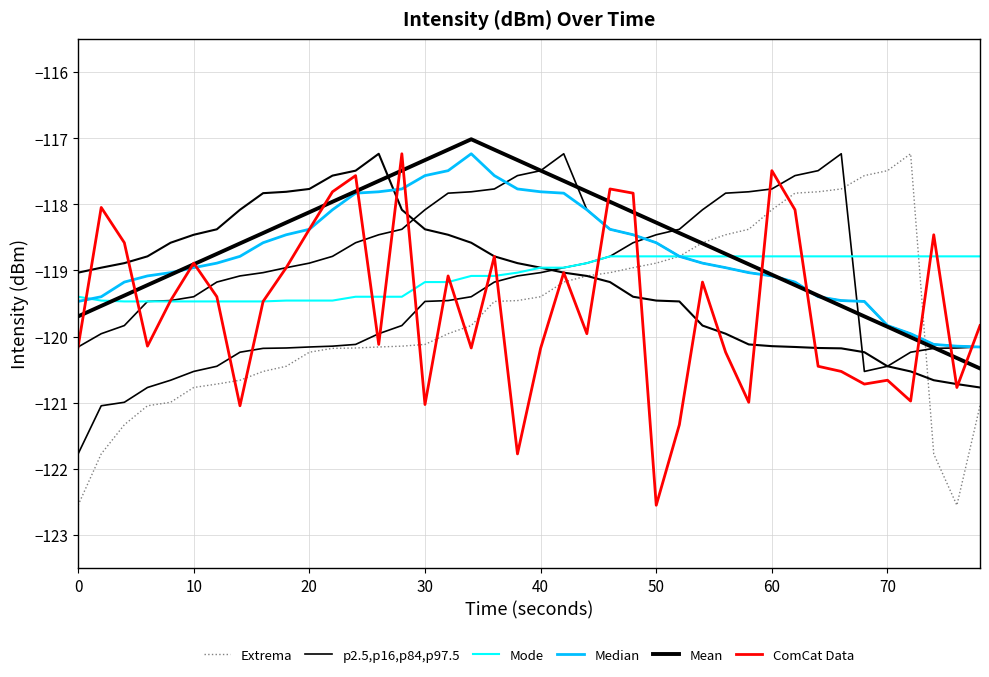

How many distinct data groups are displayed?

6